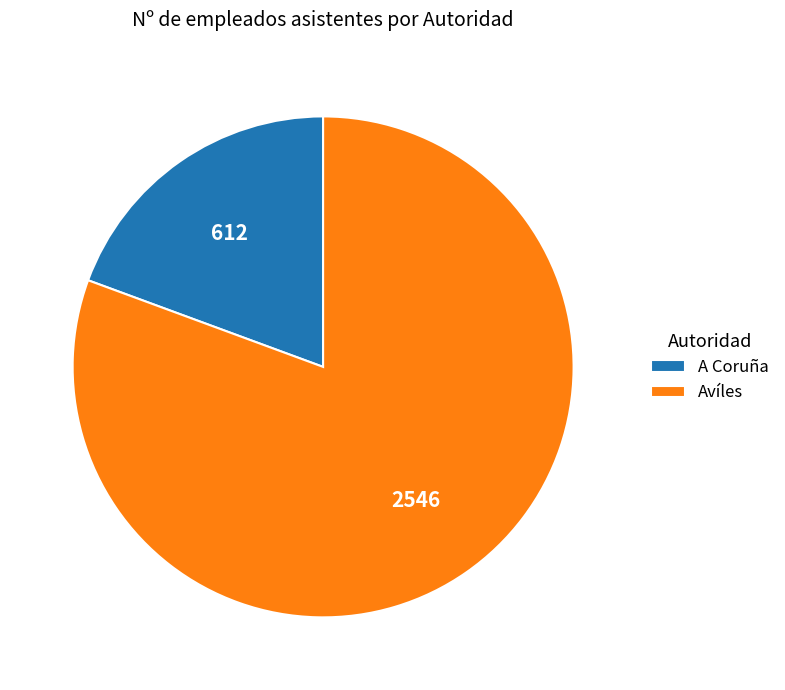

Combined, do A Coruña and Avíles account for over 50%?

Yes